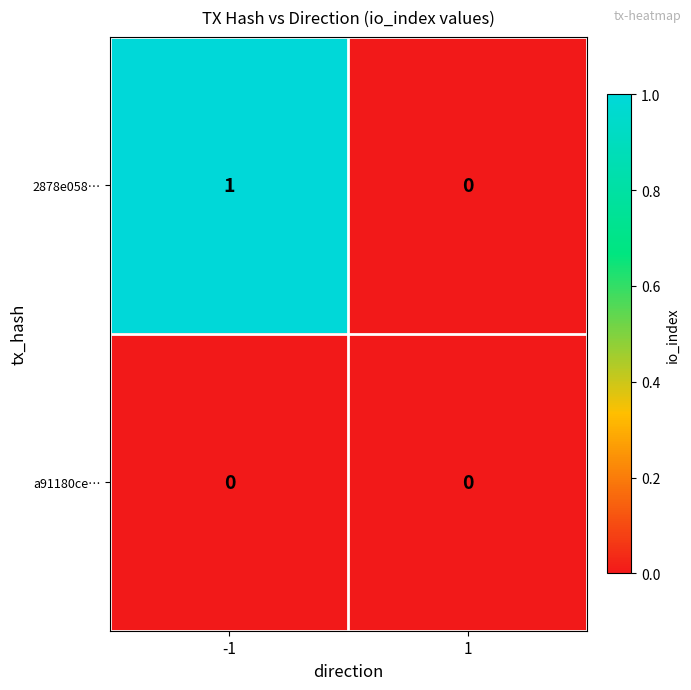

Reading left to right, transcribe all the data shown in this chart.

2878e058…: 1	0
a91180ce…: 0	0